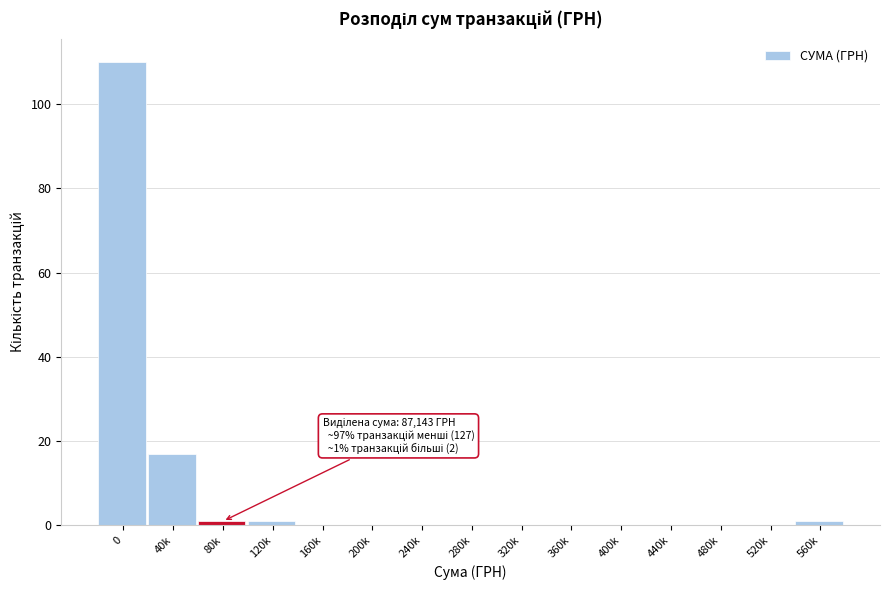

Reading left to right, transcribe all the data shown in this chart.

0=110	40k=17	80k=1	120k=1	160k=0	200k=0	240k=0	280k=0	320k=0	360k=0	400k=0	440k=0	480k=0	520k=0	560k=1